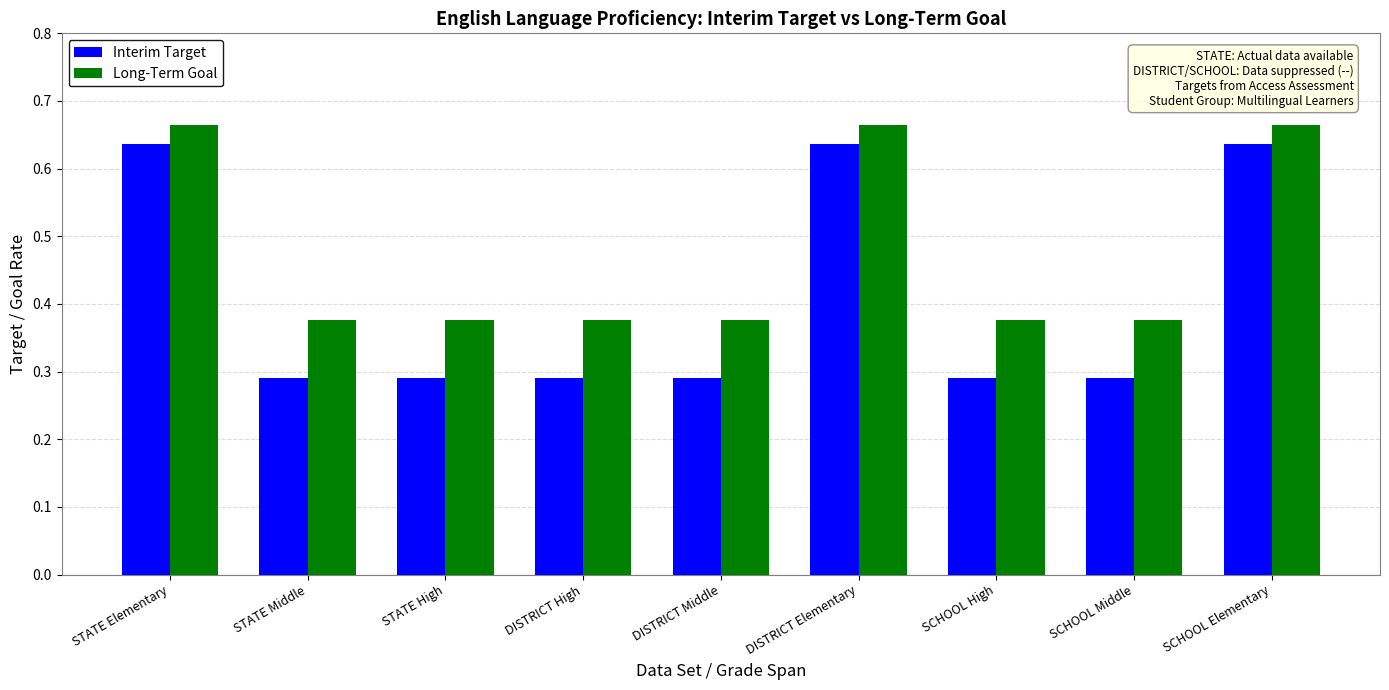

What is the sum of all Interim Target values?

3.7